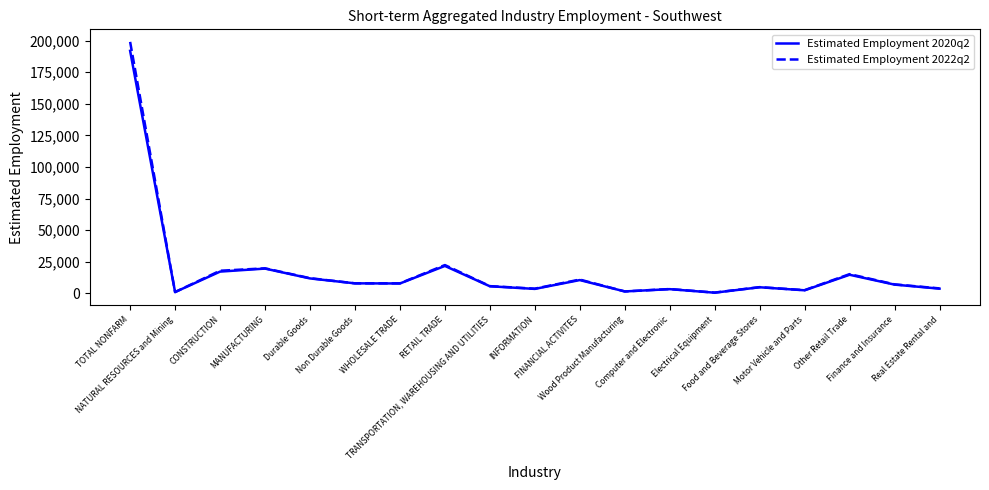

Which series has the largest range (max minus min)?

Estimated Employment 2022q2